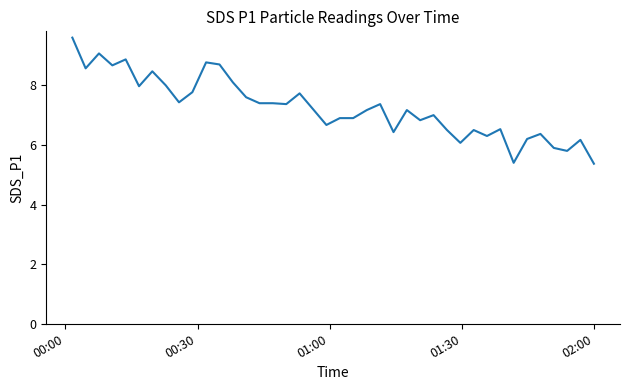

How many lines are shown in the chart?

1